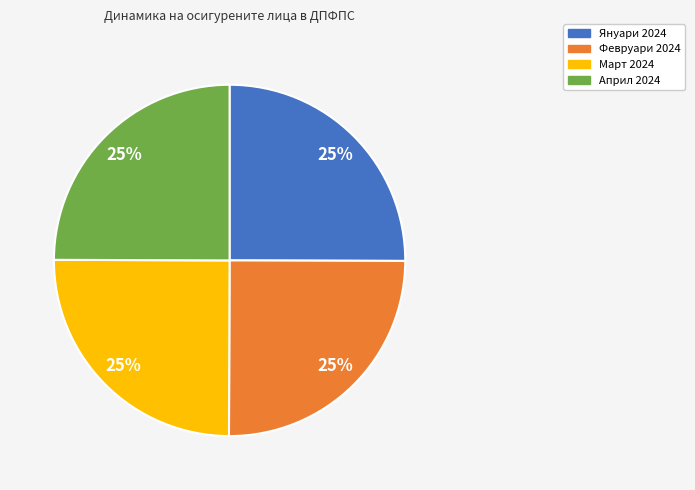

How many segments does this pie chart have?

4